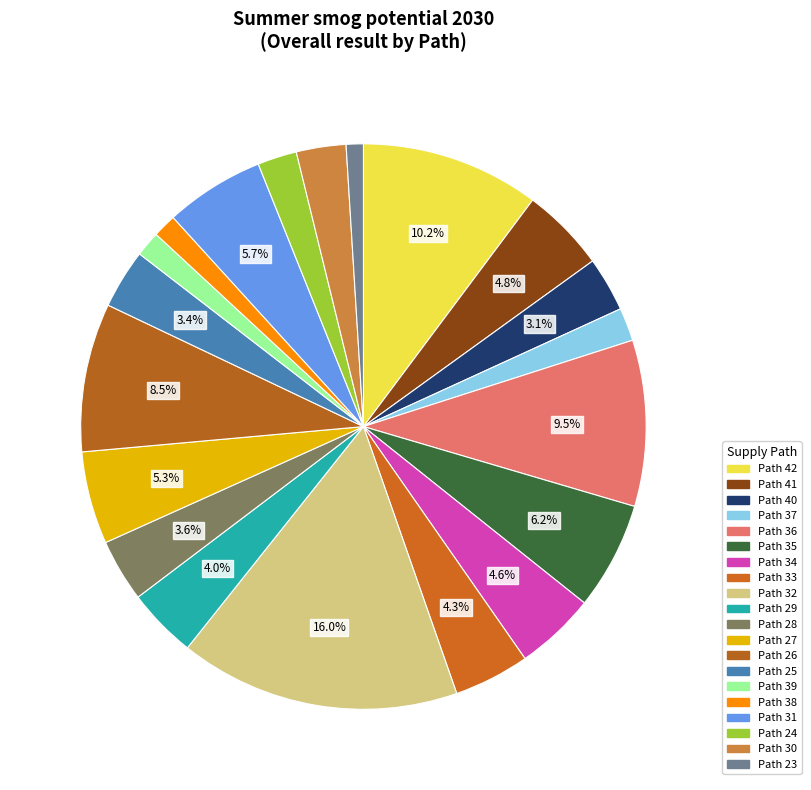

Rank the categories by value from lowest to highest.

23, 38, 39, 37, 24, 30, 40, 25, 28, 29, 33, 34, 41, 27, 31, 35, 26, 36, 42, 32